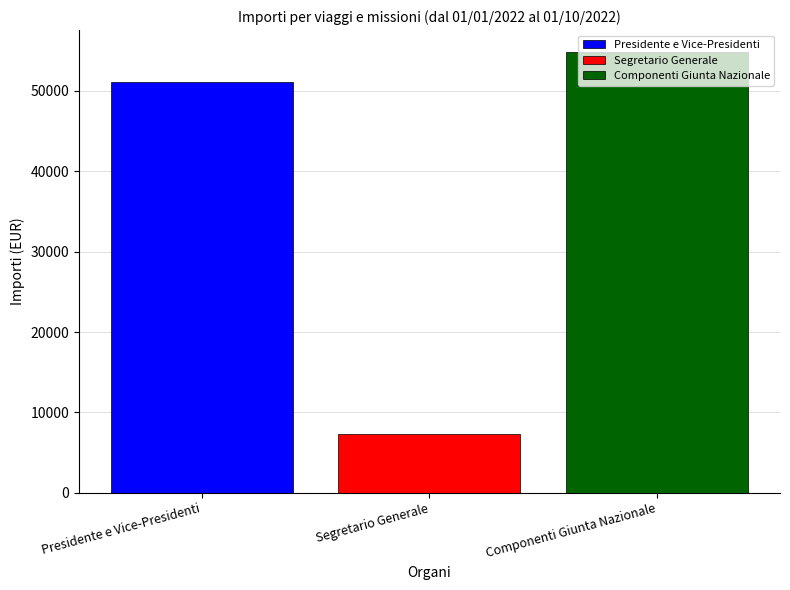

Rank the series at Segretario Generale from lowest to highest value.

Segretario Generale, Presidente e Vice-Presidenti, Componenti Giunta Nazionale